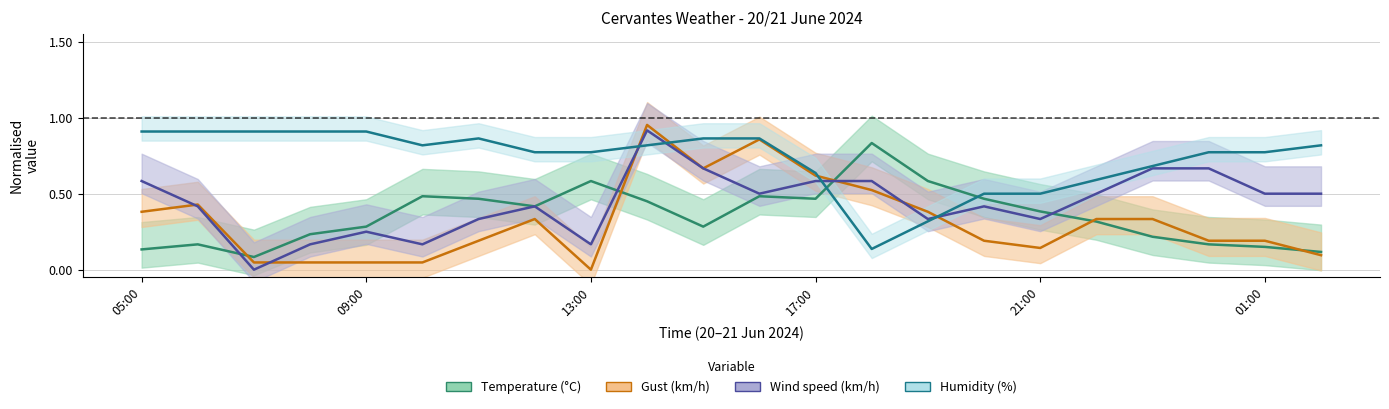

Does the chart have visible grid lines?

Yes